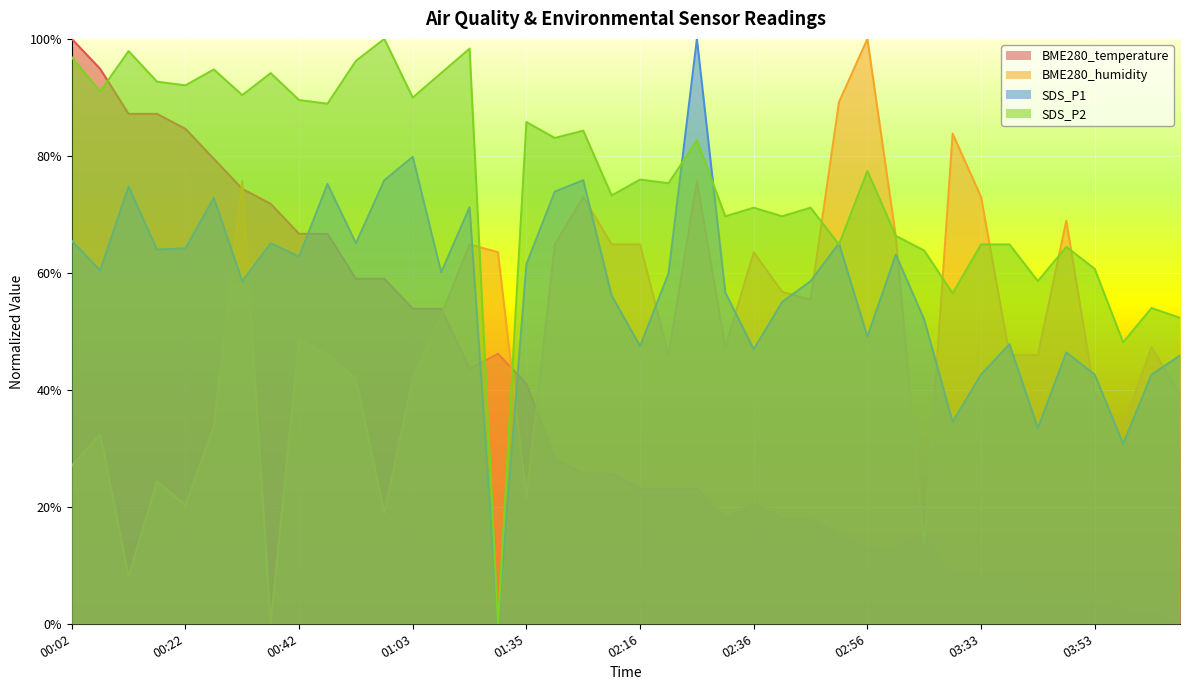

Which label corresponds to the smallest value in the chart?

04:09